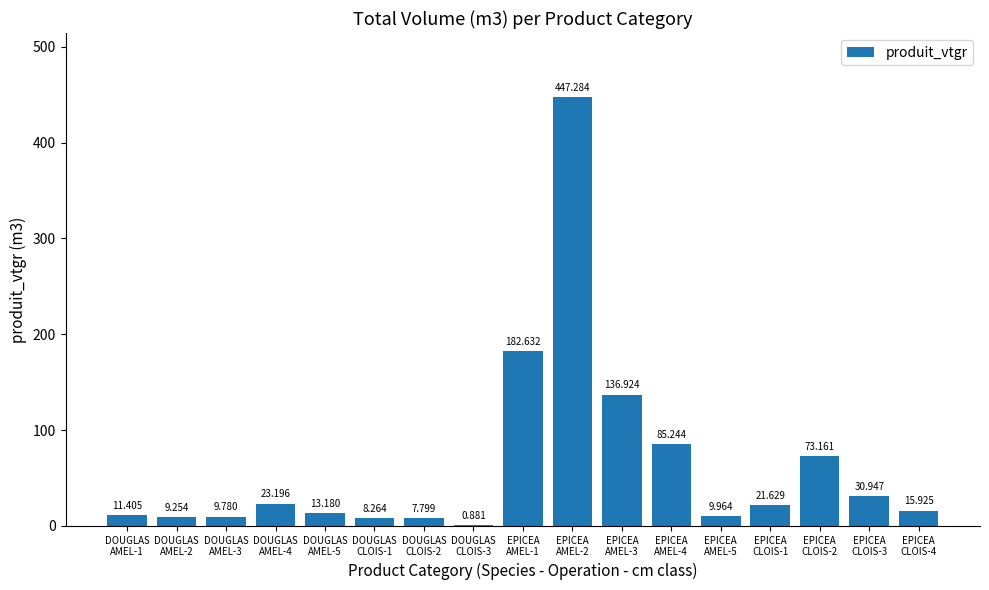

Which category has the highest value across all series?

EPICEA
AMEL-2